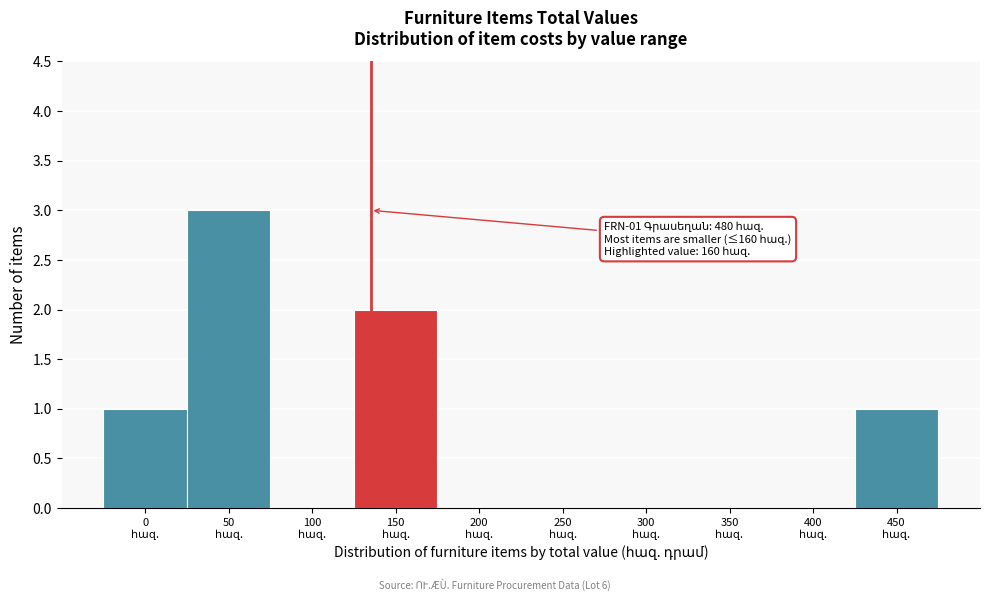

What is the maximum value shown in the chart?

3